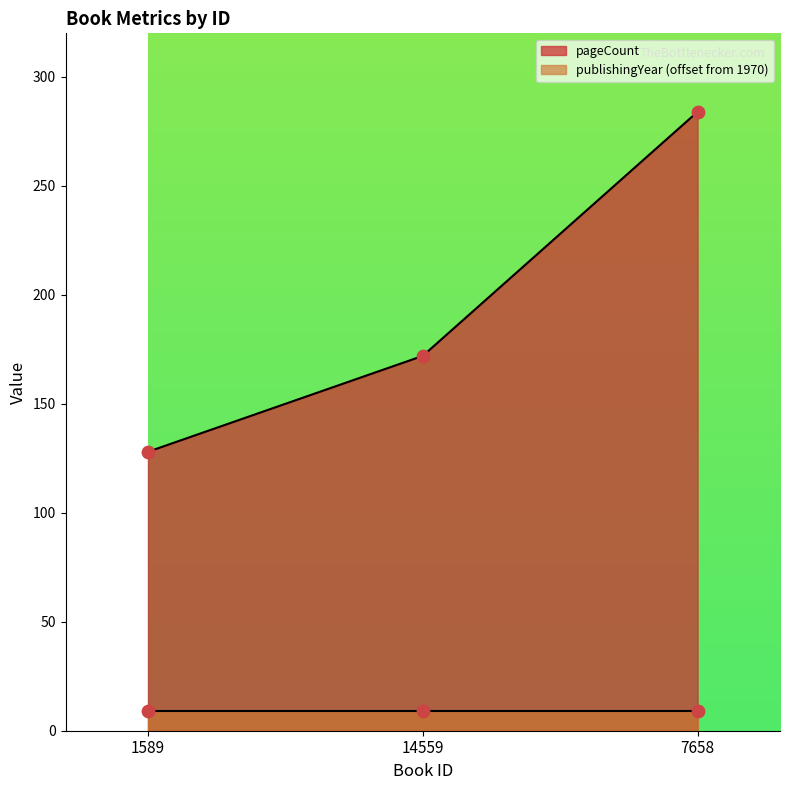

Approximately how many times larger is the value at 1589 compared to 7658?

0.5